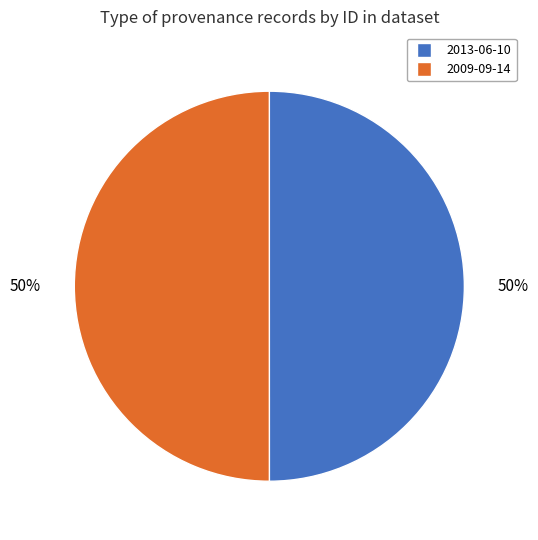

Is it true that 2009-09-14 is 64% of the pie?

False